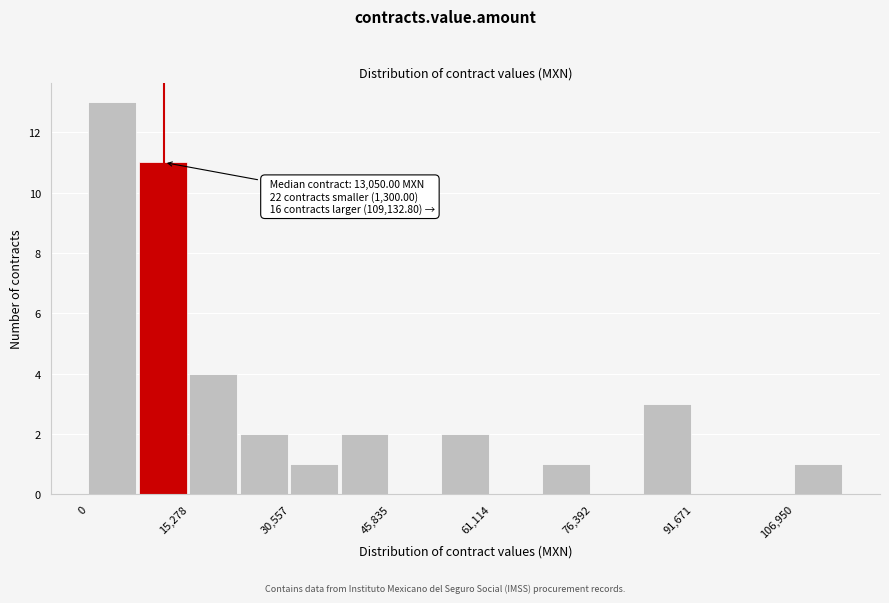

Around what value on the x-axis is the tallest bar? Give the approximate position of its centre, as read against the axis.

4000